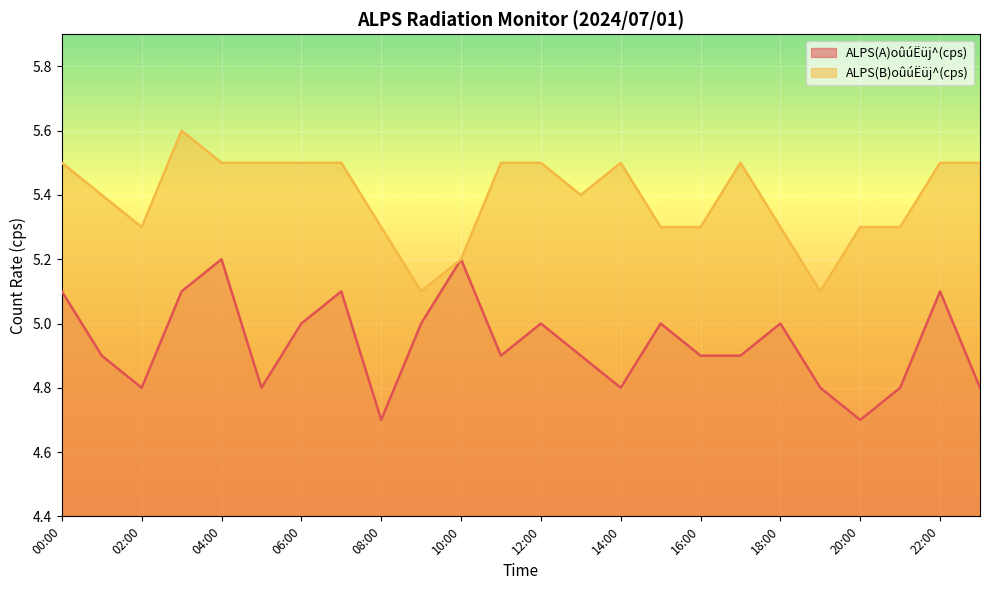

In ALPS(B)oûúËüj^(cps), how many points are lower than both neighbors (excluding endpoints)?

4